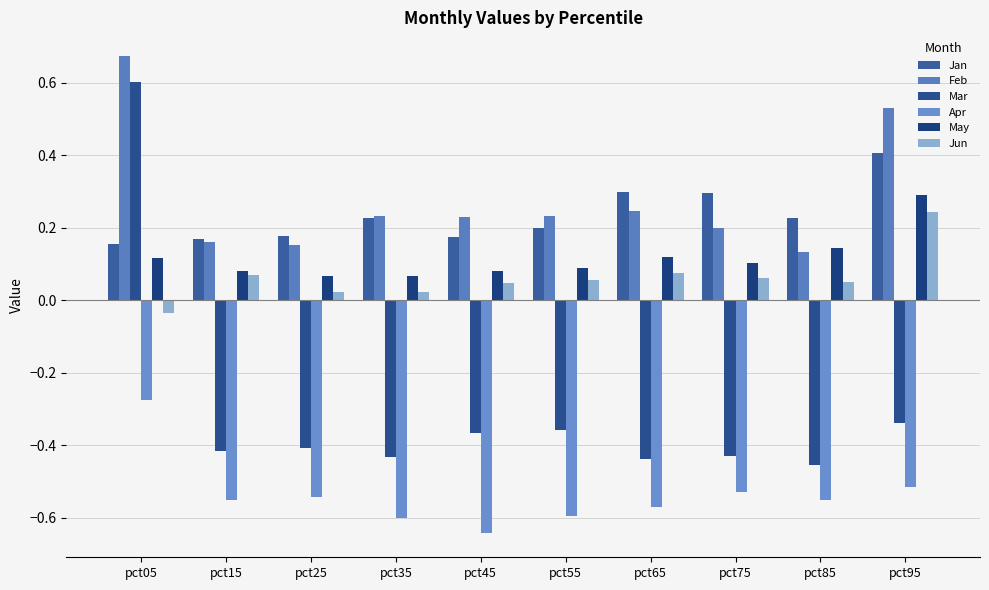

How many groups of bars are there?

10